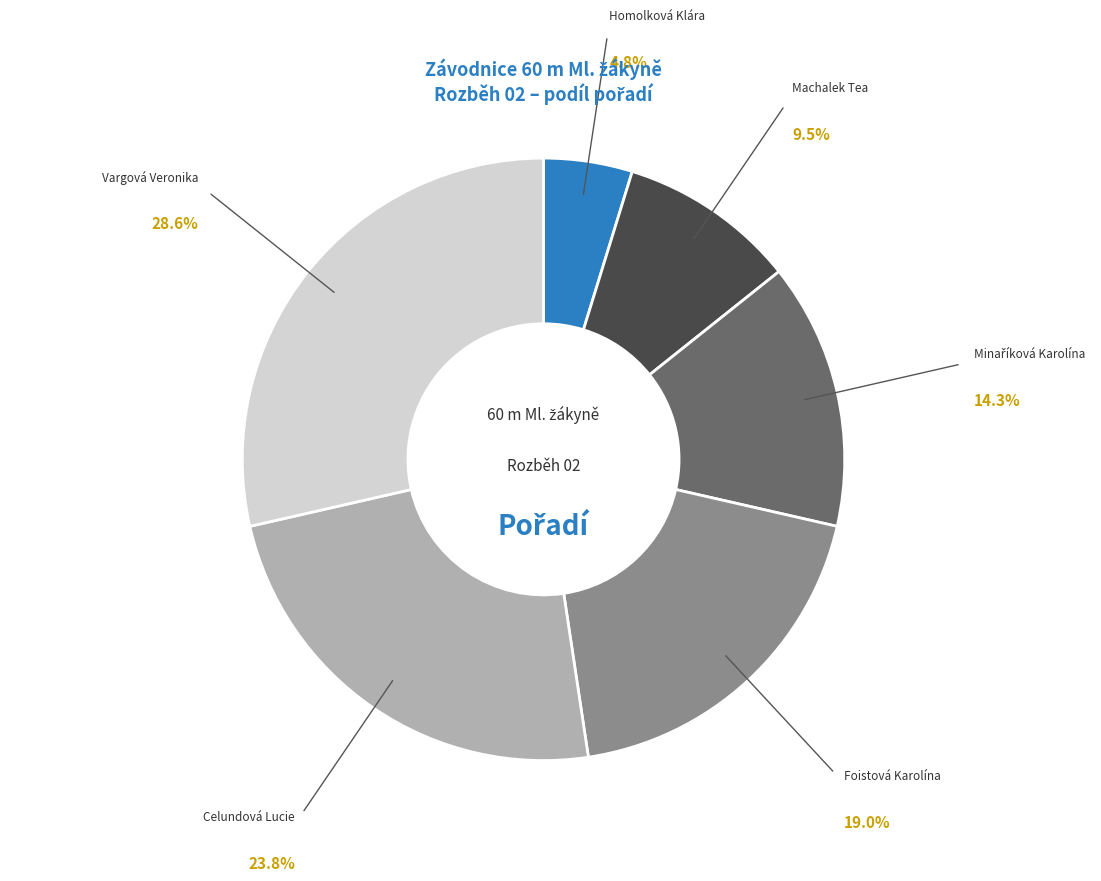

Does any single category account for the majority?

No